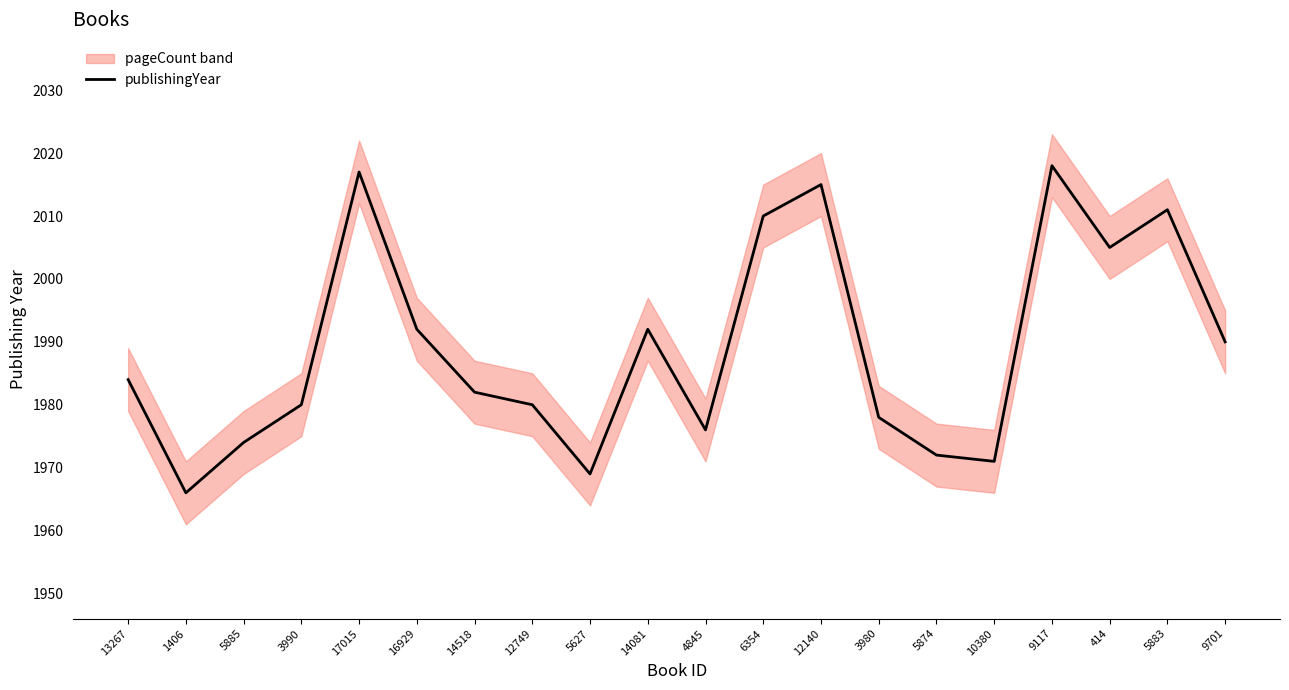

What is the sum of all values?

39782